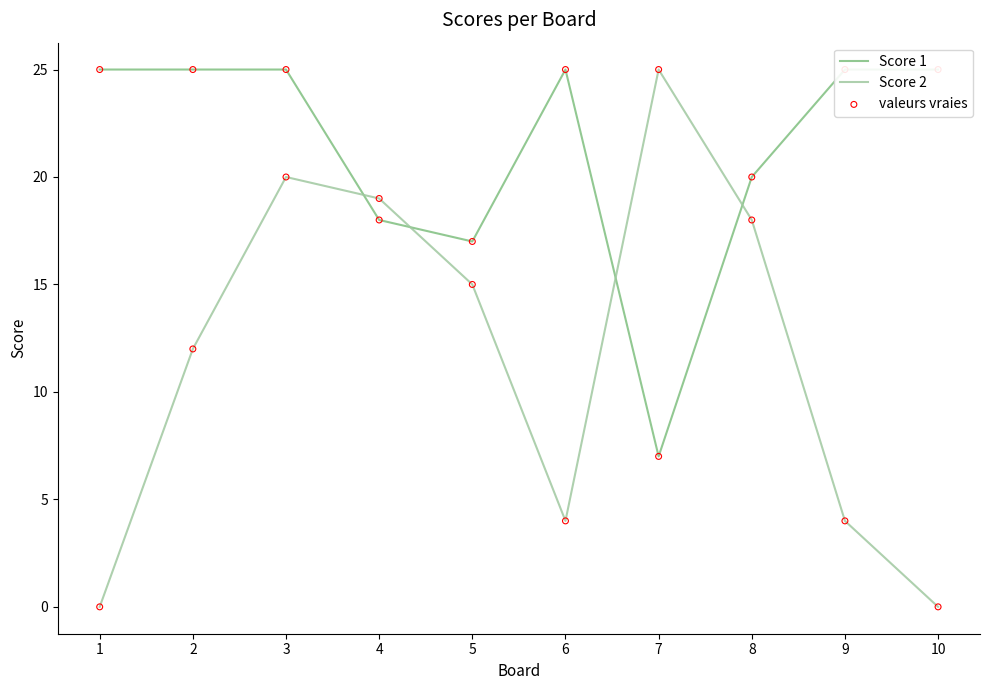

Which series has the largest Y range (max minus min)?

Score 2